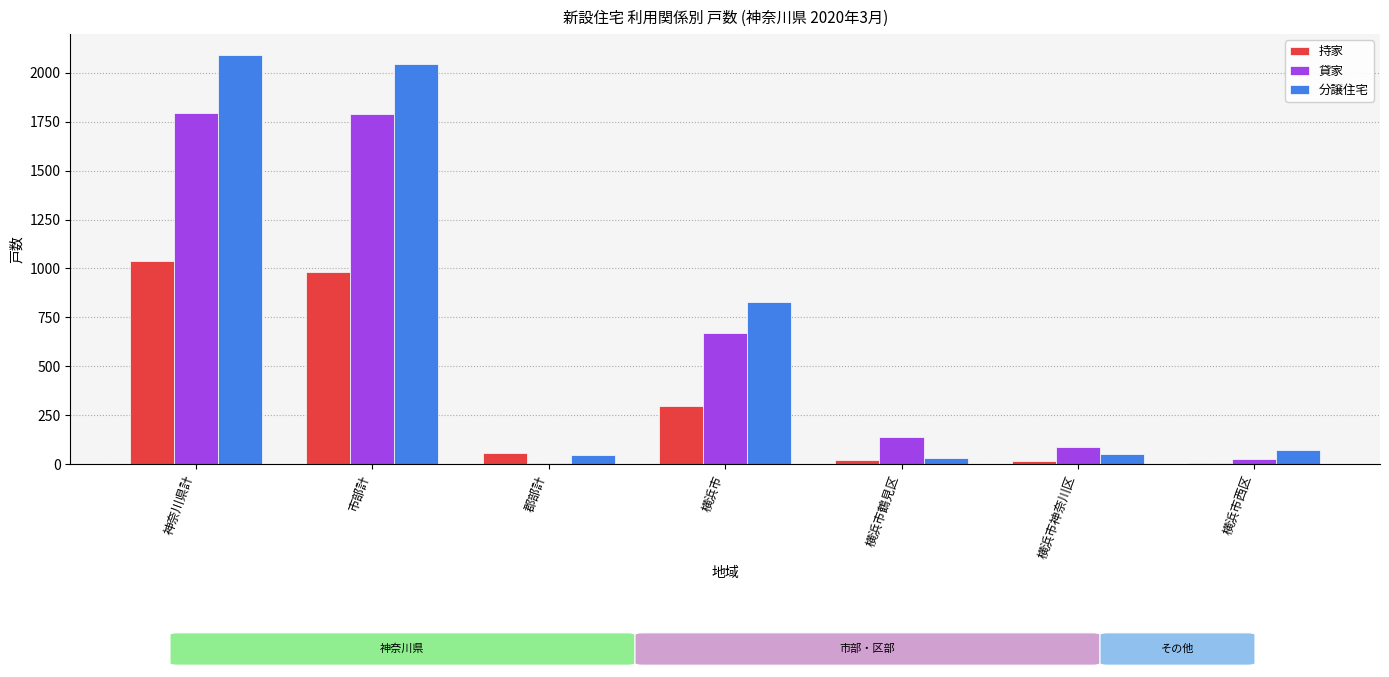

Between 横浜市 and 横浜市神奈川区, which series saw the biggest shift?

分譲住宅